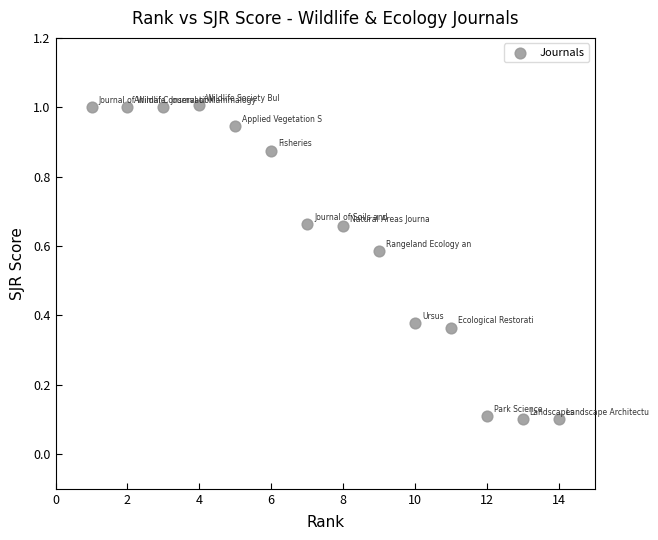

What is the range of X values (max minus min)?

13.0